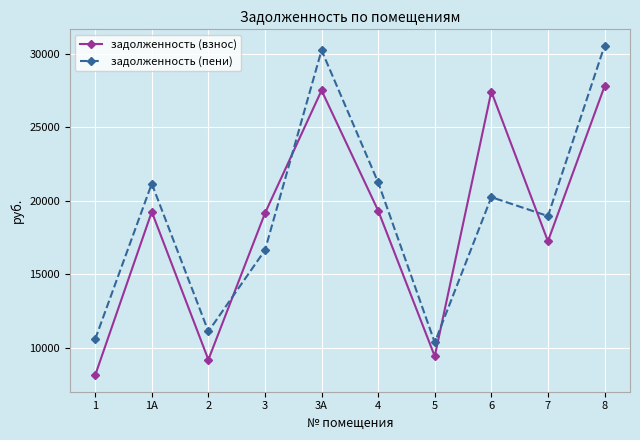

How many values in the задолженность (пени) series exceed 20245?

5